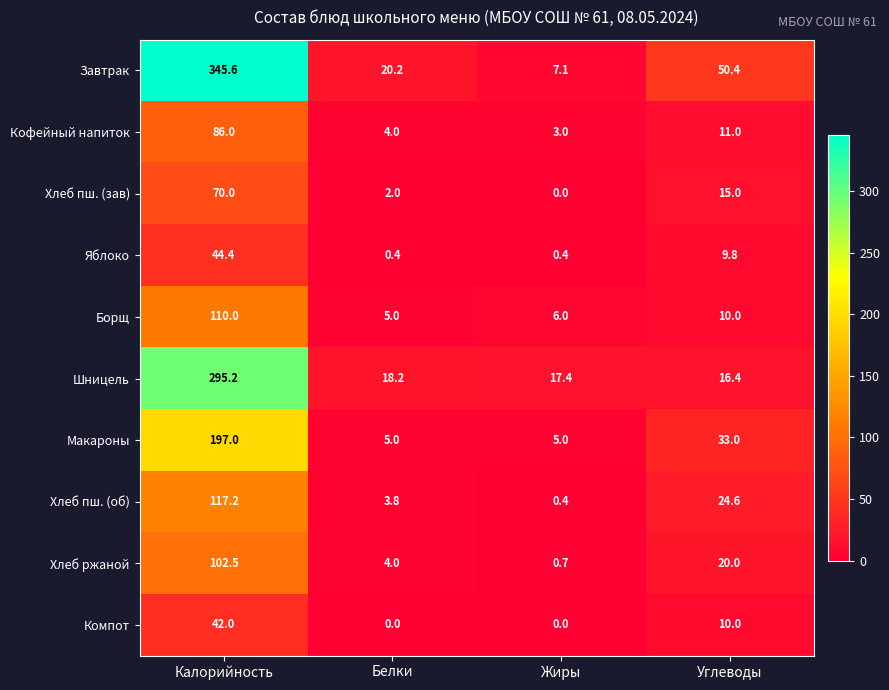

How many values in the Компот series are below 10?

2